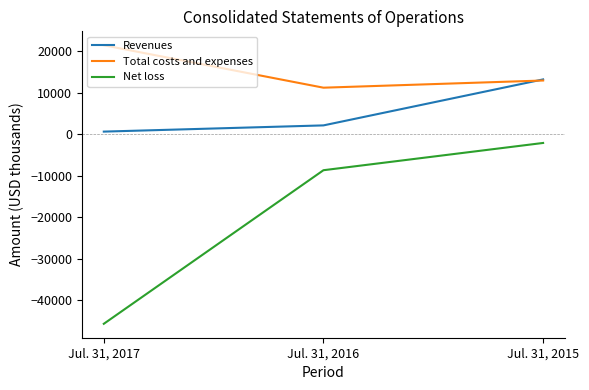

Reading left to right, what are all the values shown in this chart?

Revenues: Jul. 31, 2017=658	Jul. 31, 2016=2156	Jul. 31, 2015=13240
Total costs and expenses: Jul. 31, 2017=21469	Jul. 31, 2016=11243	Jul. 31, 2015=12974
Net loss: Jul. 31, 2017=-45660	Jul. 31, 2016=-8646	Jul. 31, 2015=-2076